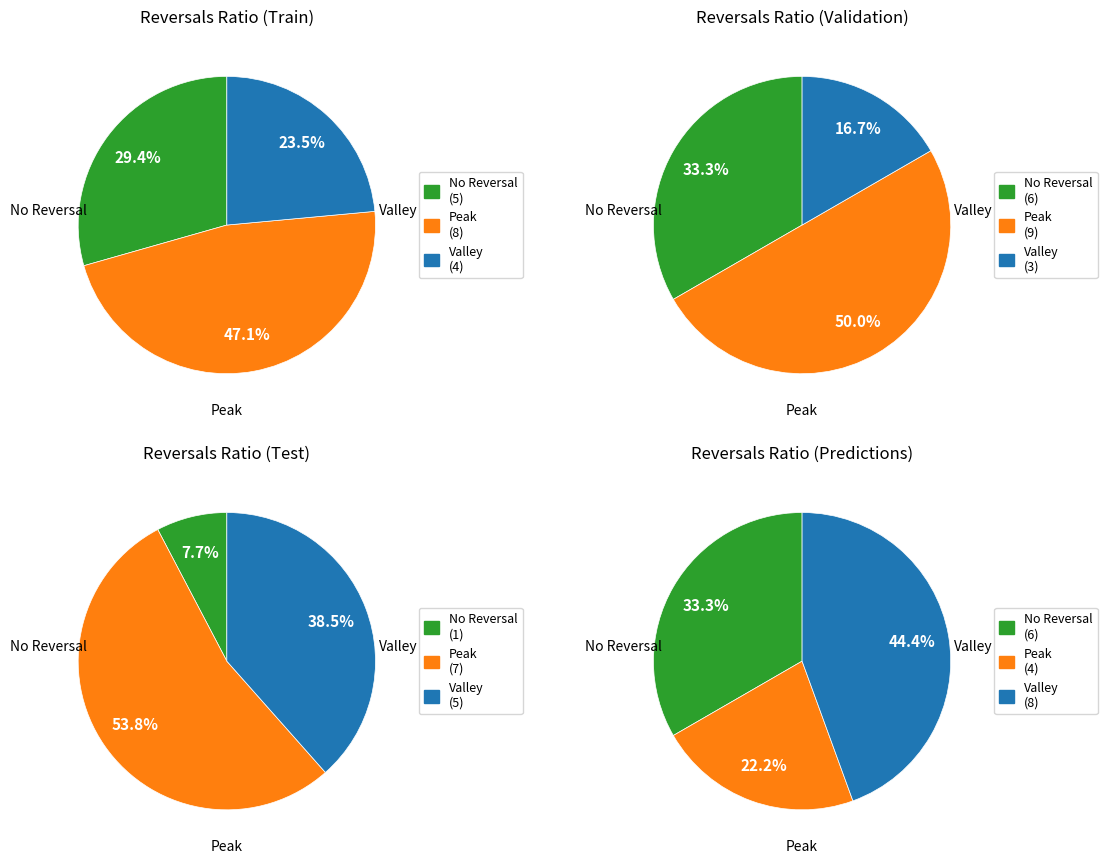

To the nearest percent, what is the difference between the 3 and 7 slice percentages?

15%